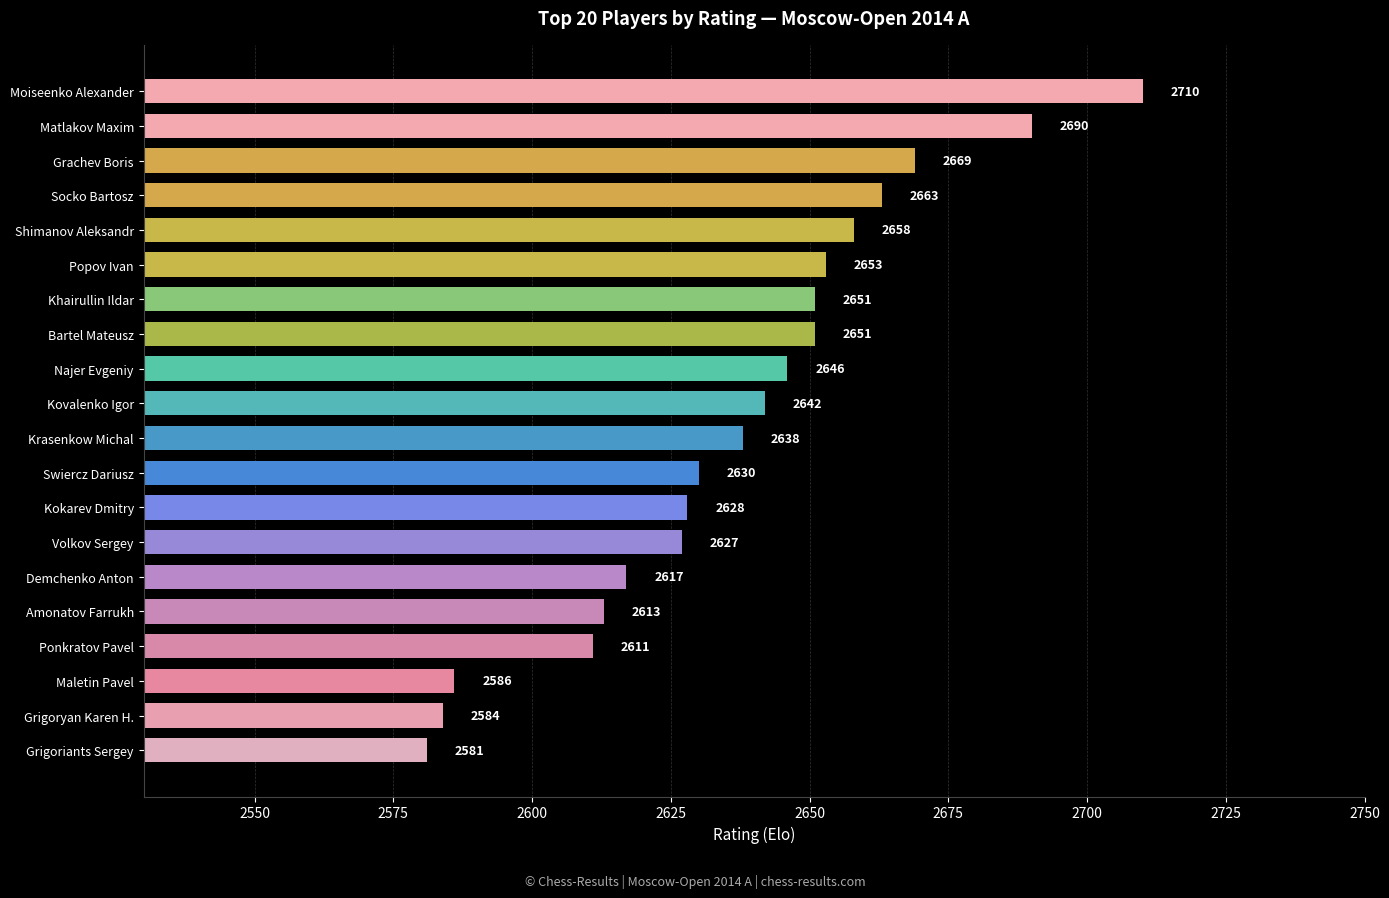

What is the sum of the values at Grigoriants Sergey and Maletin Pavel?

5167